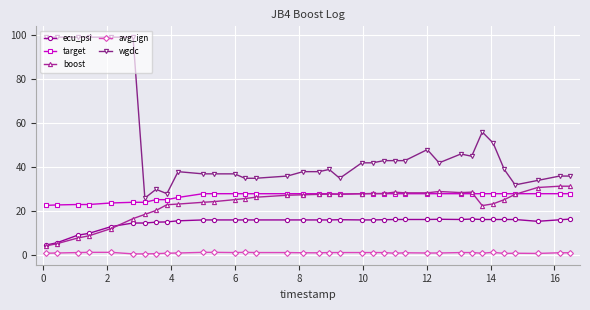

True or false: wgdc and boost intersect in this chart.

False